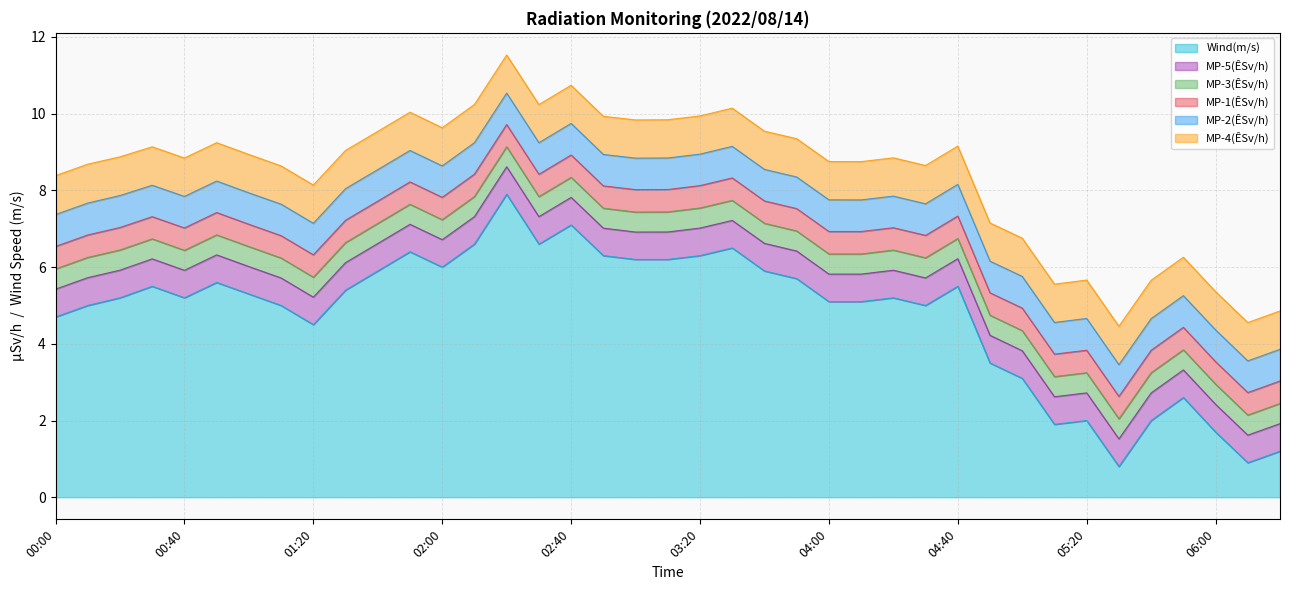

True or false: MP-1(ÊSv/h) and MP-5(ÊSv/h) intersect in this chart.

False